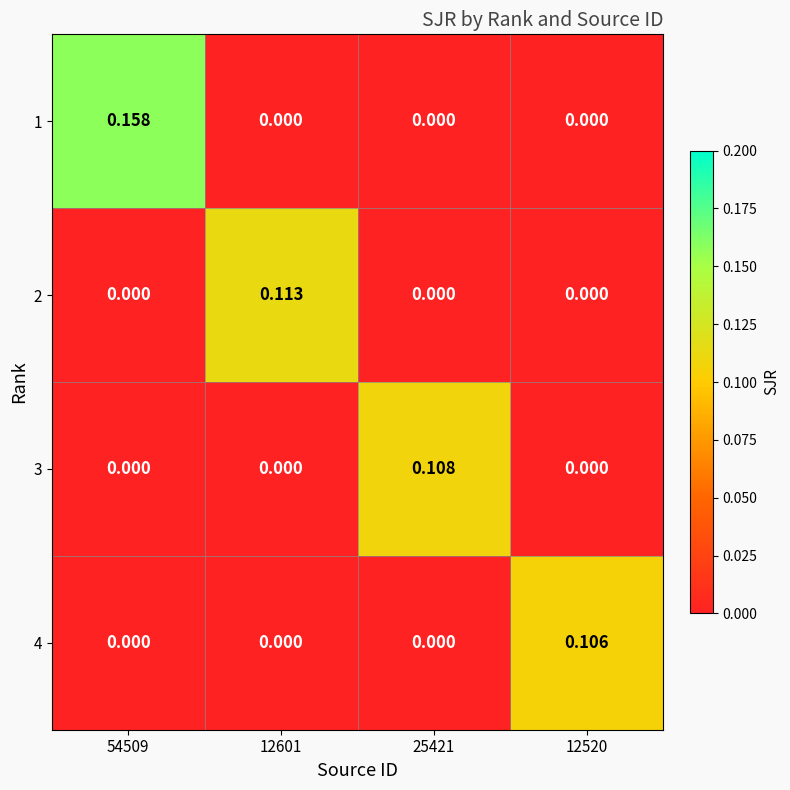

List the series in order of their peak value, highest first.

1, 2, 3, 4